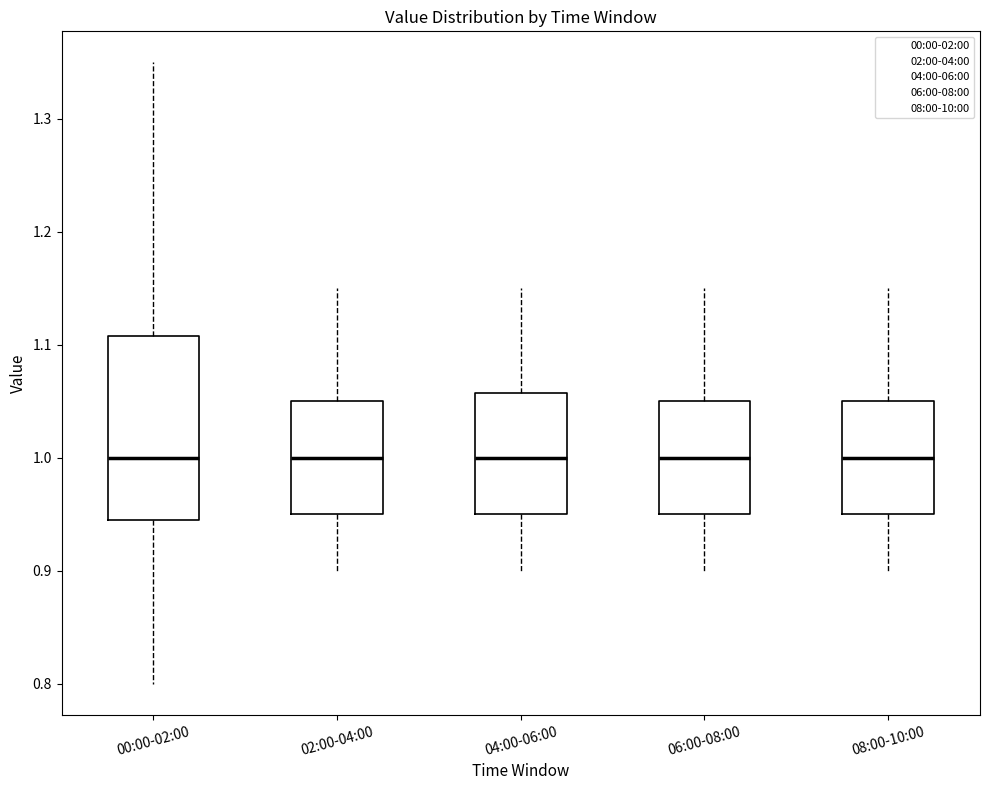

Reading left to right, transcribe this box plot: for each box, give where its median line is, the range the box spans, and where its two whiskers end, as read against the y-axis. The values are not printed on the chart, so give them approximately, as read against the axis.

00:00-02:00: median 1.00, box 0.95 to 1.11, whiskers 0.80 to 1.35
02:00-04:00: median 1.00, box 0.95 to 1.05, whiskers 0.90 to 1.15
04:00-06:00: median 1.00, box 0.95 to 1.06, whiskers 0.90 to 1.15
06:00-08:00: median 1.00, box 0.95 to 1.05, whiskers 0.90 to 1.15
08:00-10:00: median 1.00, box 0.95 to 1.05, whiskers 0.90 to 1.15